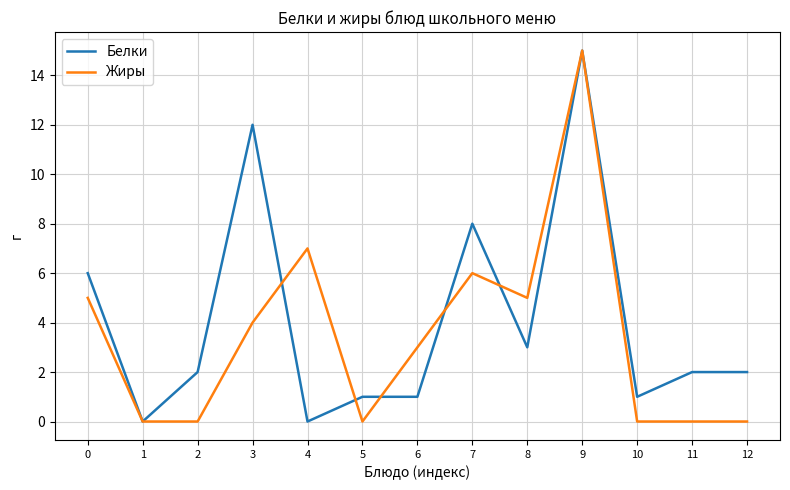

Rank the series by their average value, from highest to lowest.

Белки, Жиры